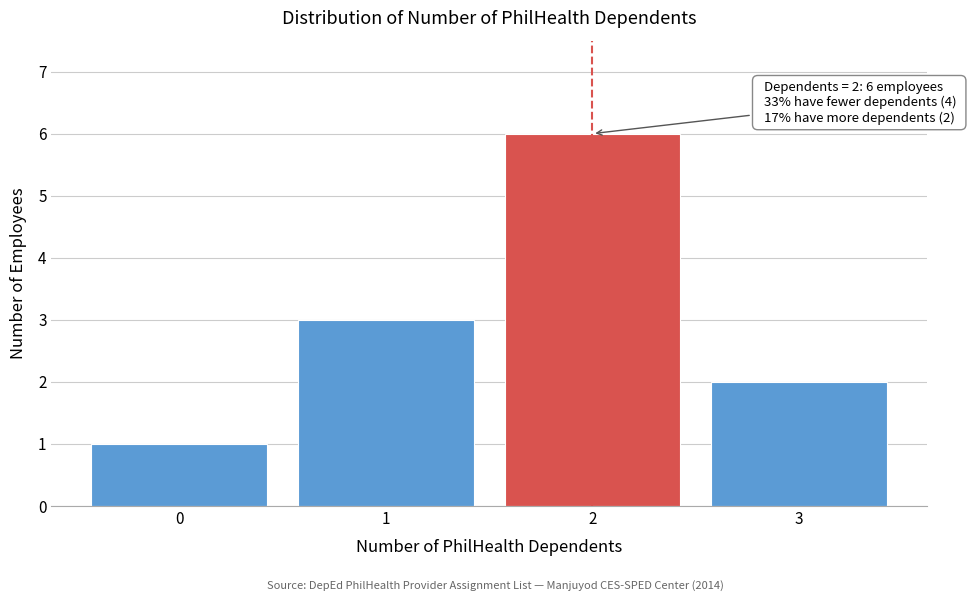

Which range on the x-axis has the tallest bar?

1.5 to 2.5